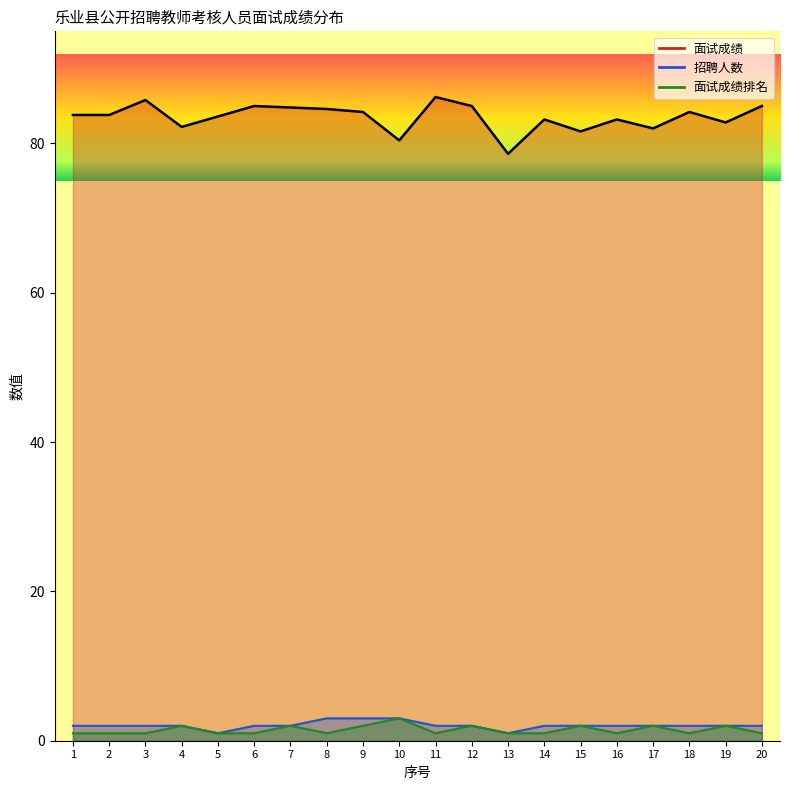

What is the average value of the 面试成绩 series?

83.5